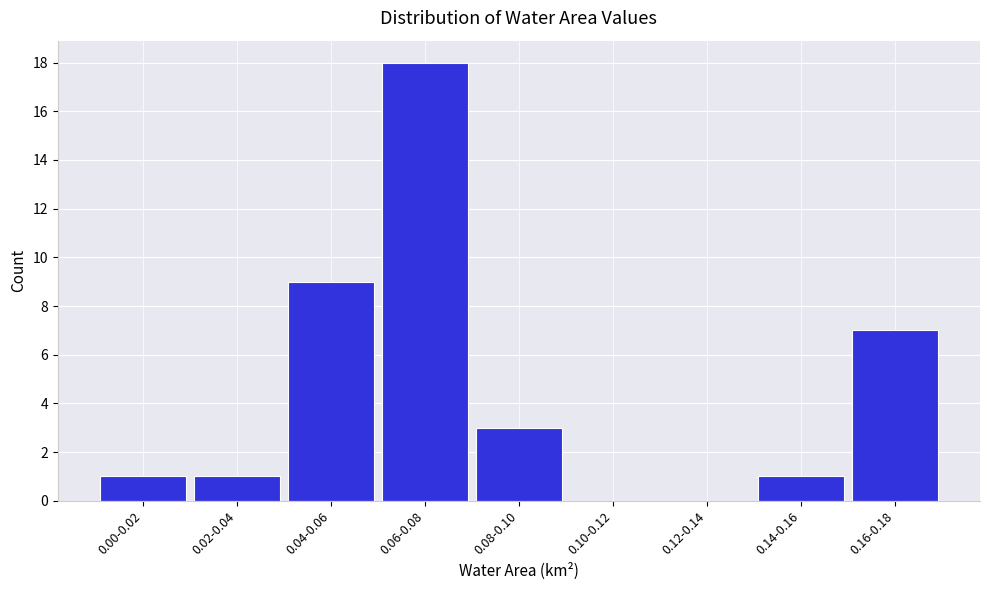

Reading right to left, transcribe all the data shown in this chart.

0.16-0.18=7	0.14-0.16=1	0.12-0.14=0	0.10-0.12=0	0.08-0.10=3	0.06-0.08=18	0.04-0.06=9	0.02-0.04=1	0.00-0.02=1